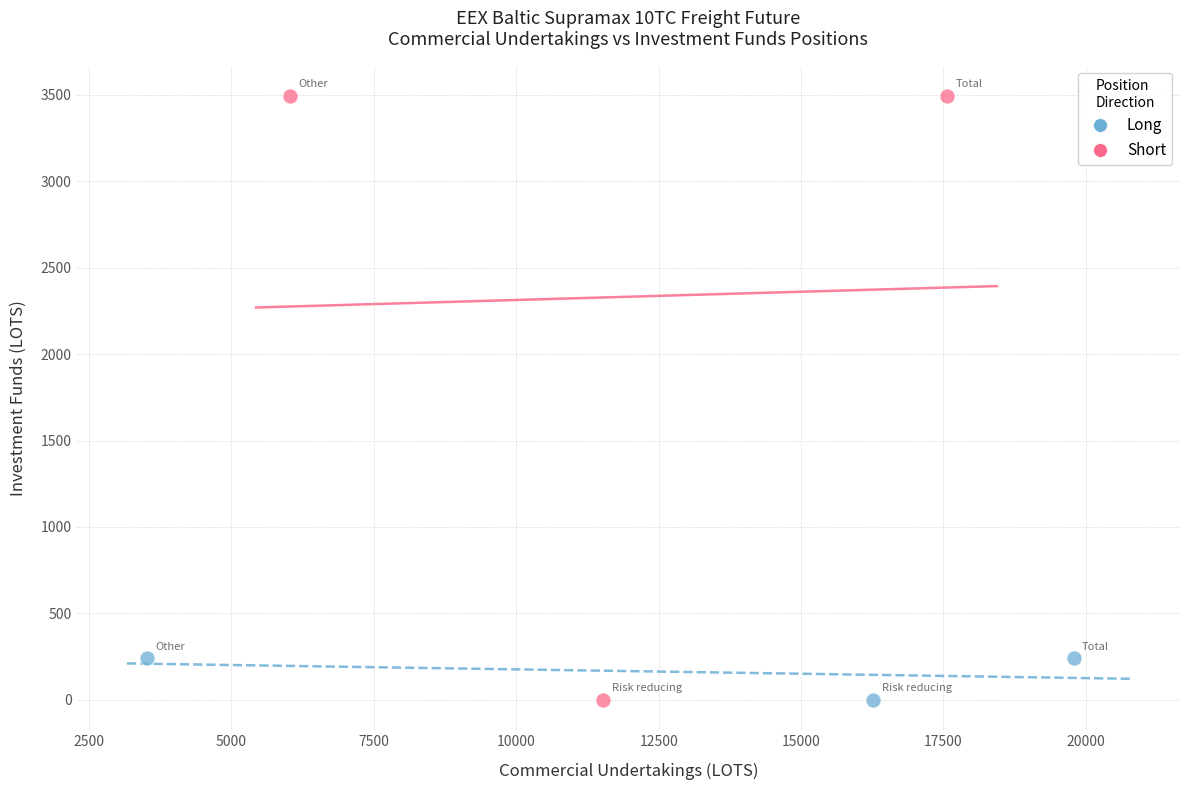

Which series contains the highest Y value?

Short